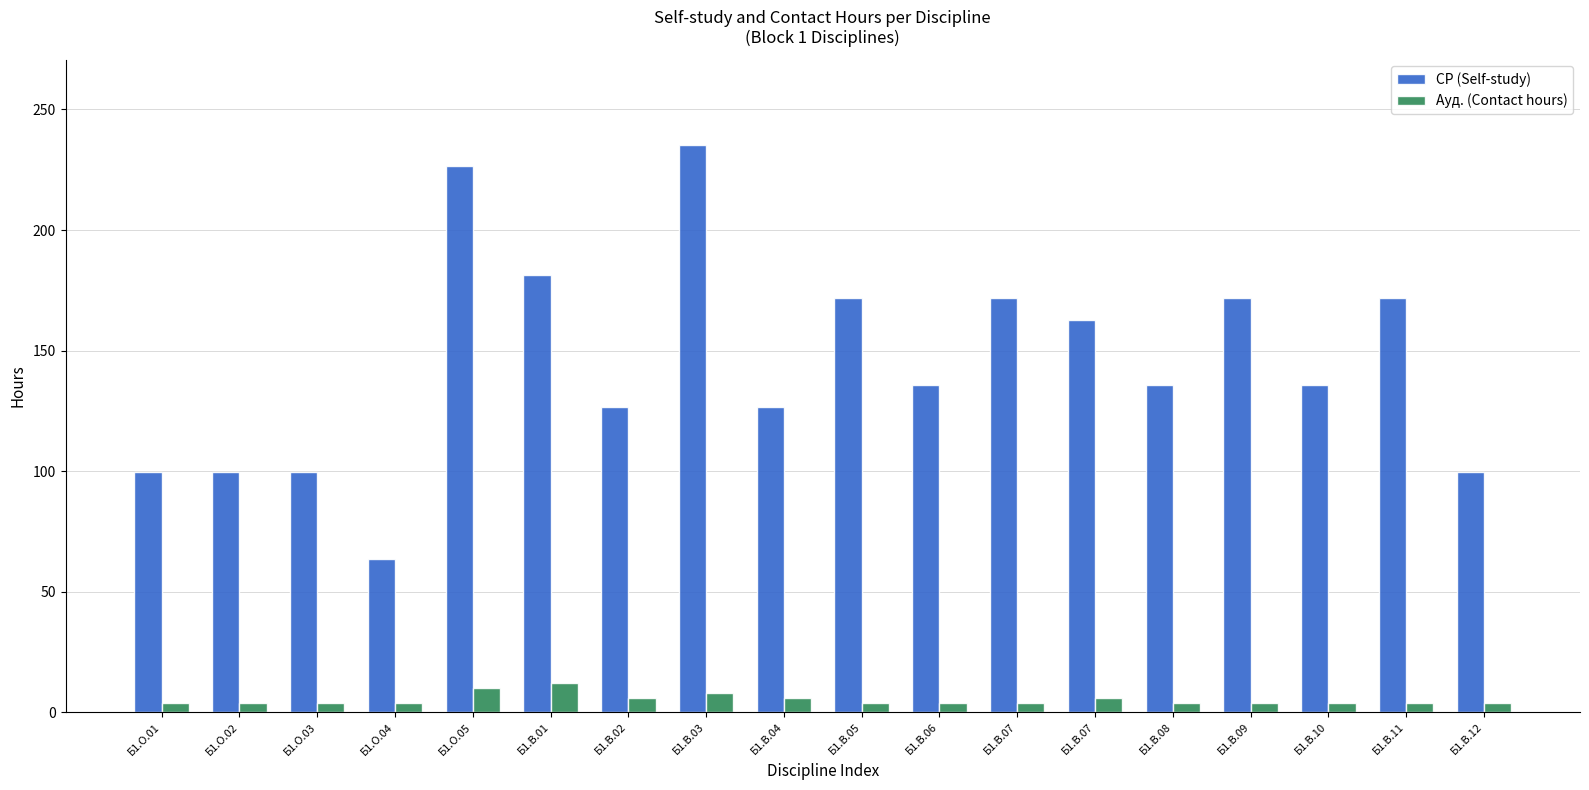

How many data points in СР (Self-study) are less than 135?

7